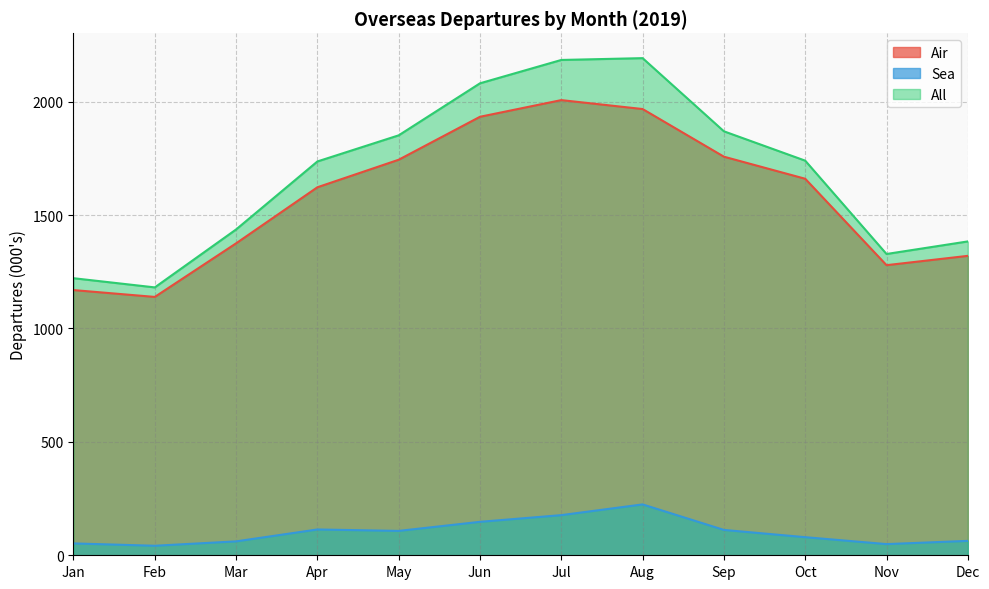

Where is the first local maximum for Air?

Jul